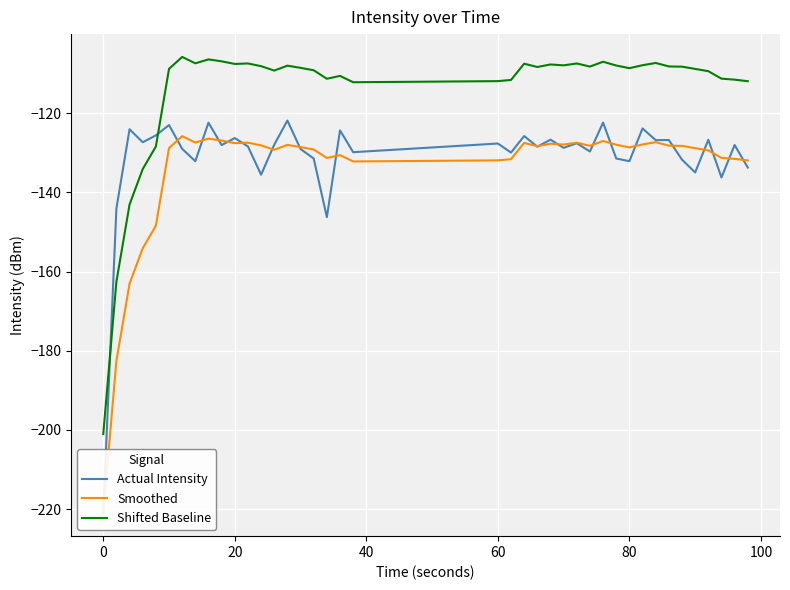

True or false: Shifted Baseline and Smoothed cross at least once.

False